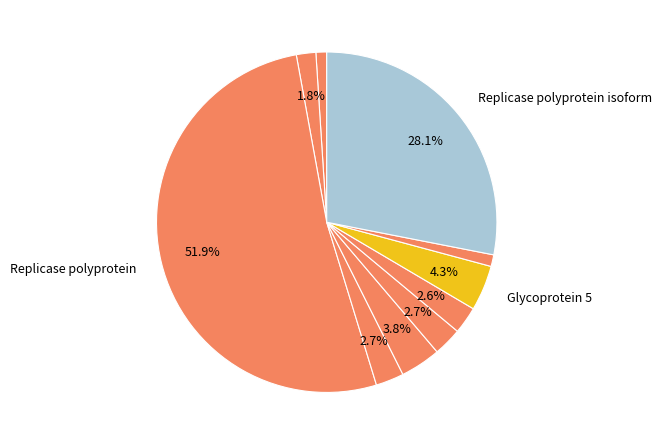

Count the number of slices in the pie.

10